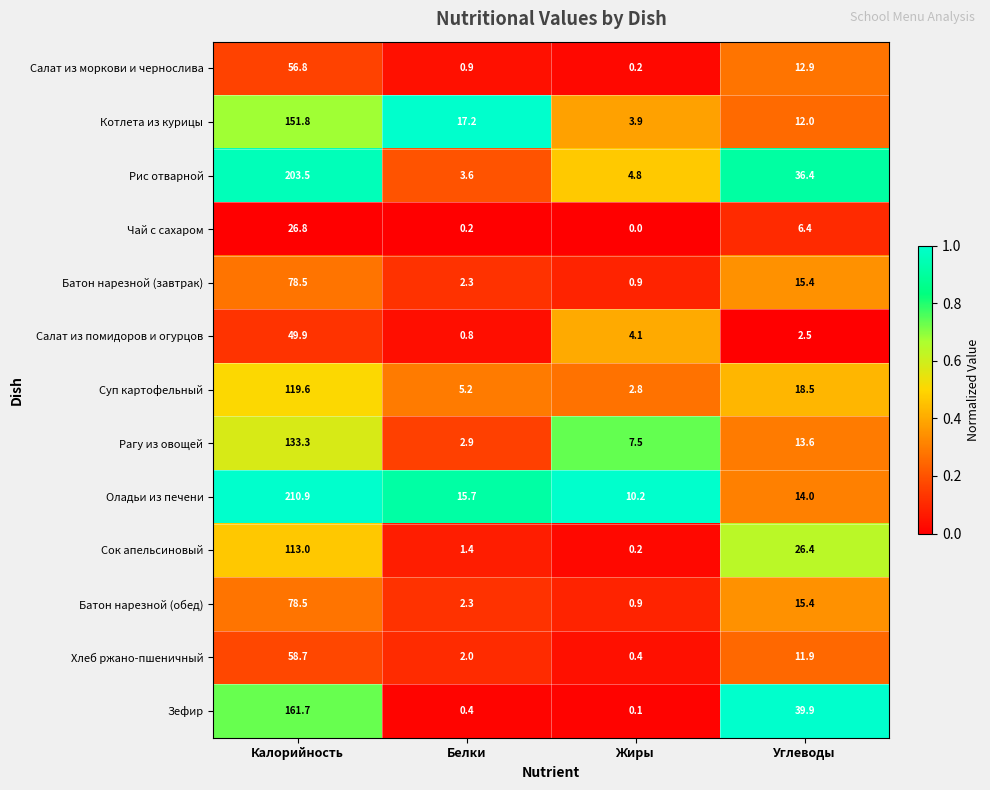

What is the difference between the second highest and second lowest values in the Зефир series?

39.5